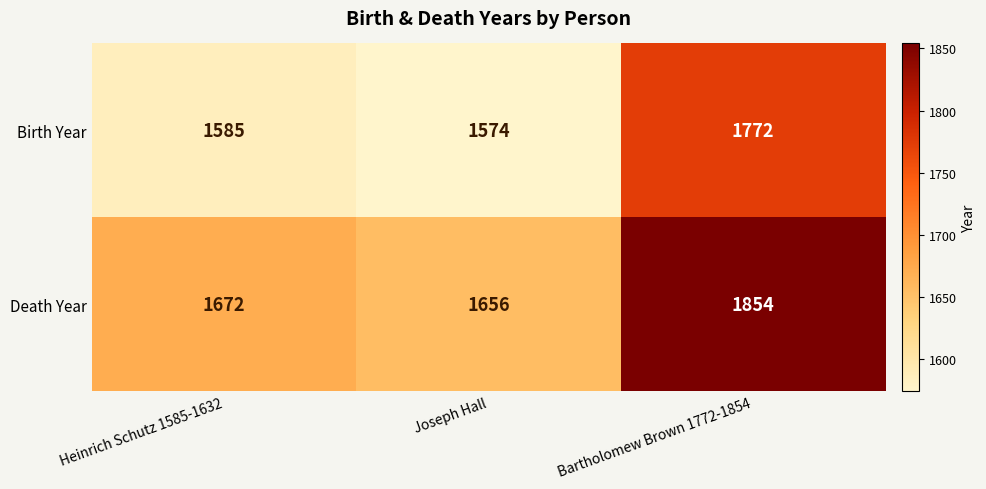

Where is Birth Year nearest to the value 1673?

Heinrich Schutz 1585-1632